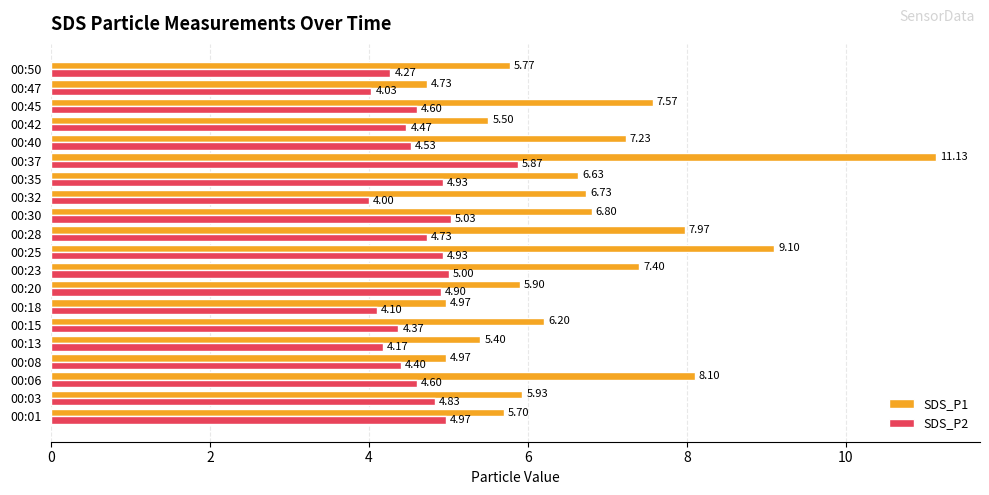

At how many categories does at least one series exceed 5?

17